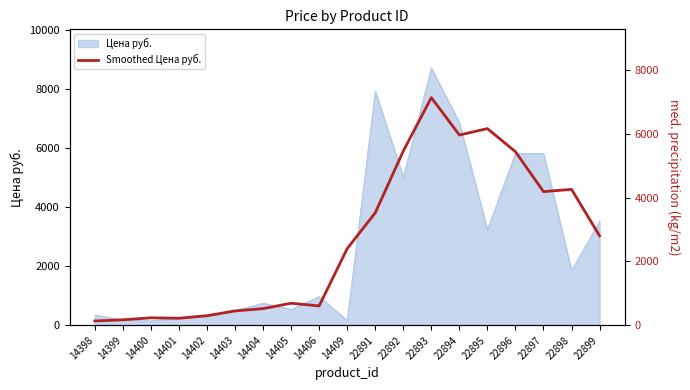

True or false: the data shows 68.2 at 14400.

False